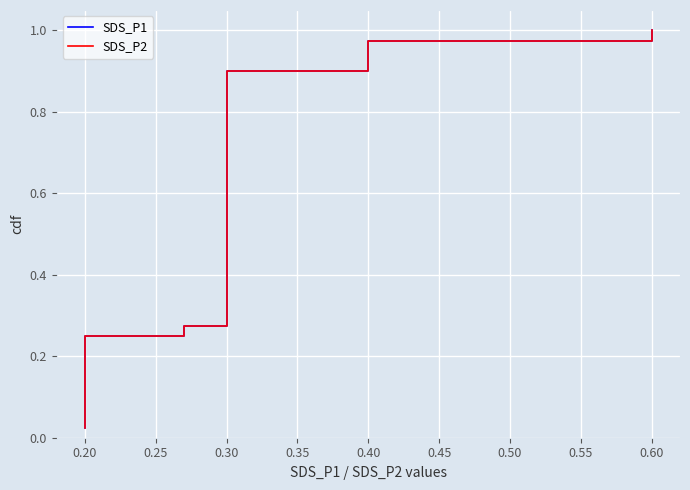

What is the label of the 34th point from the right?

0.20